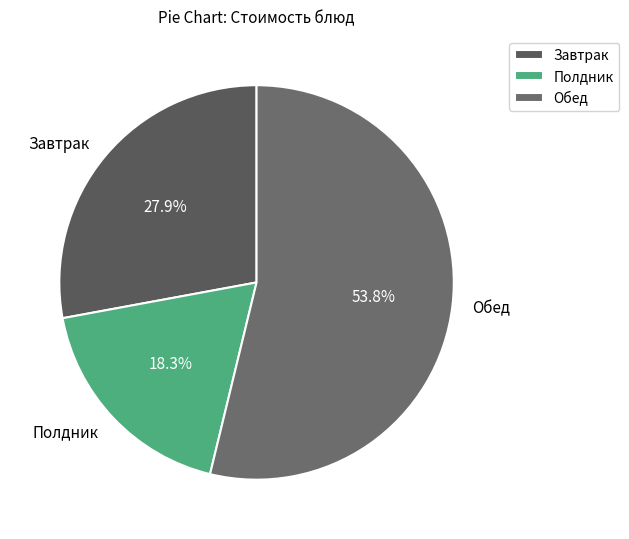

What percentage do Полдник and Обед together represent?

72.1%